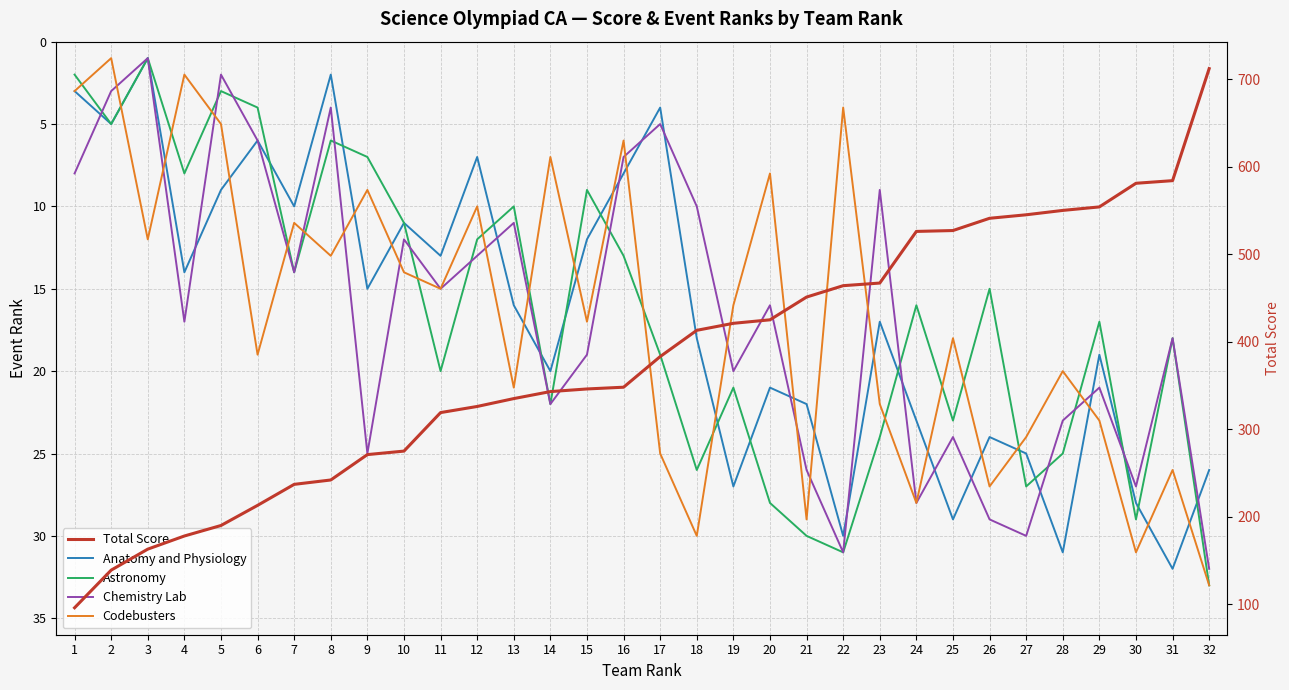

How many series are shown in this chart?

5